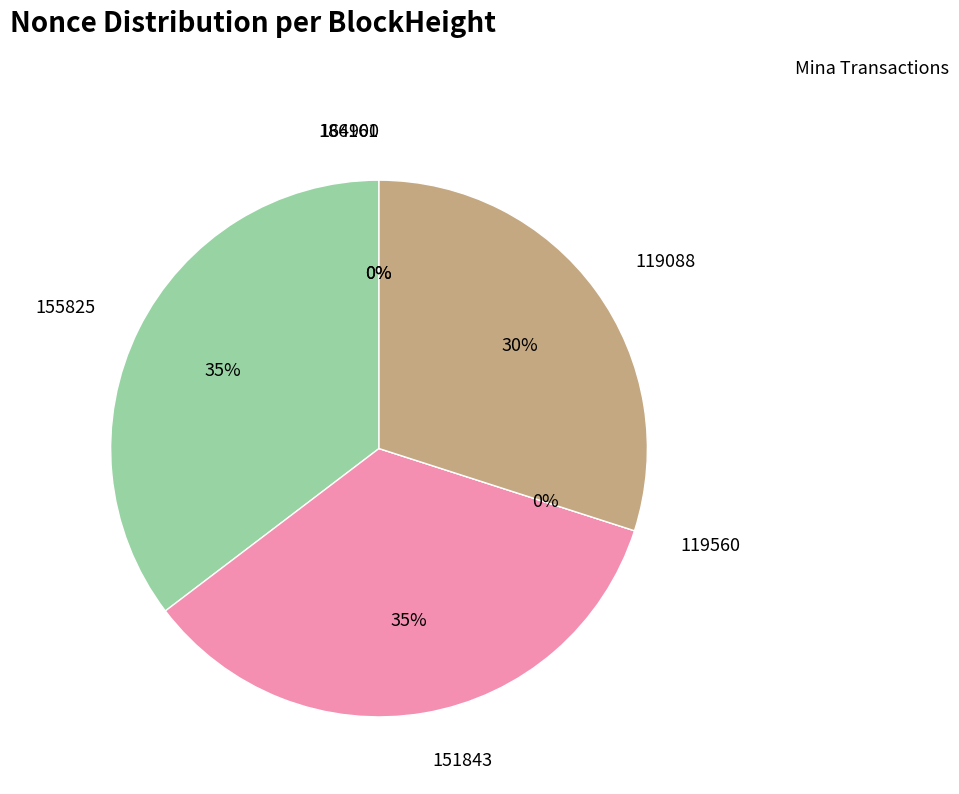

Is the sum of 164900 and 186161 greater than half?

No